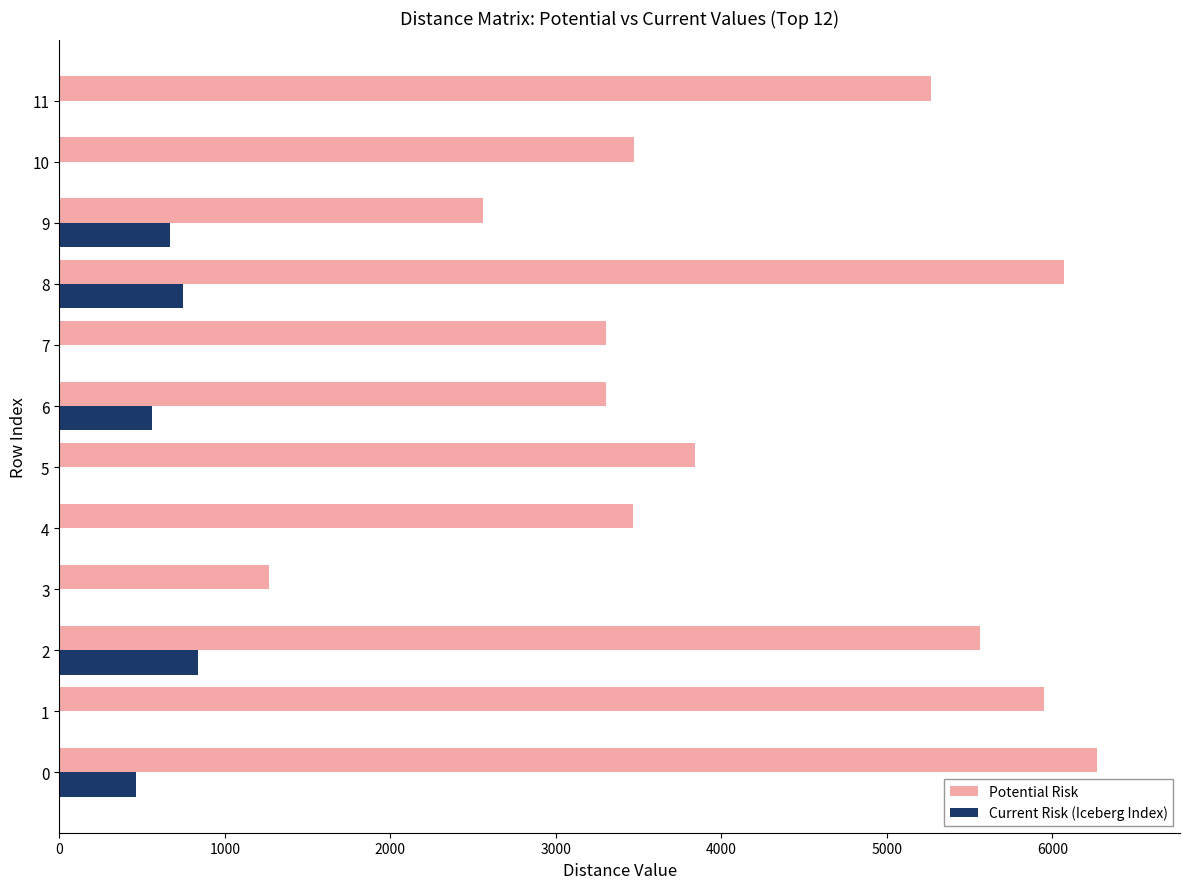

What is the total value across all series at 10?

3470